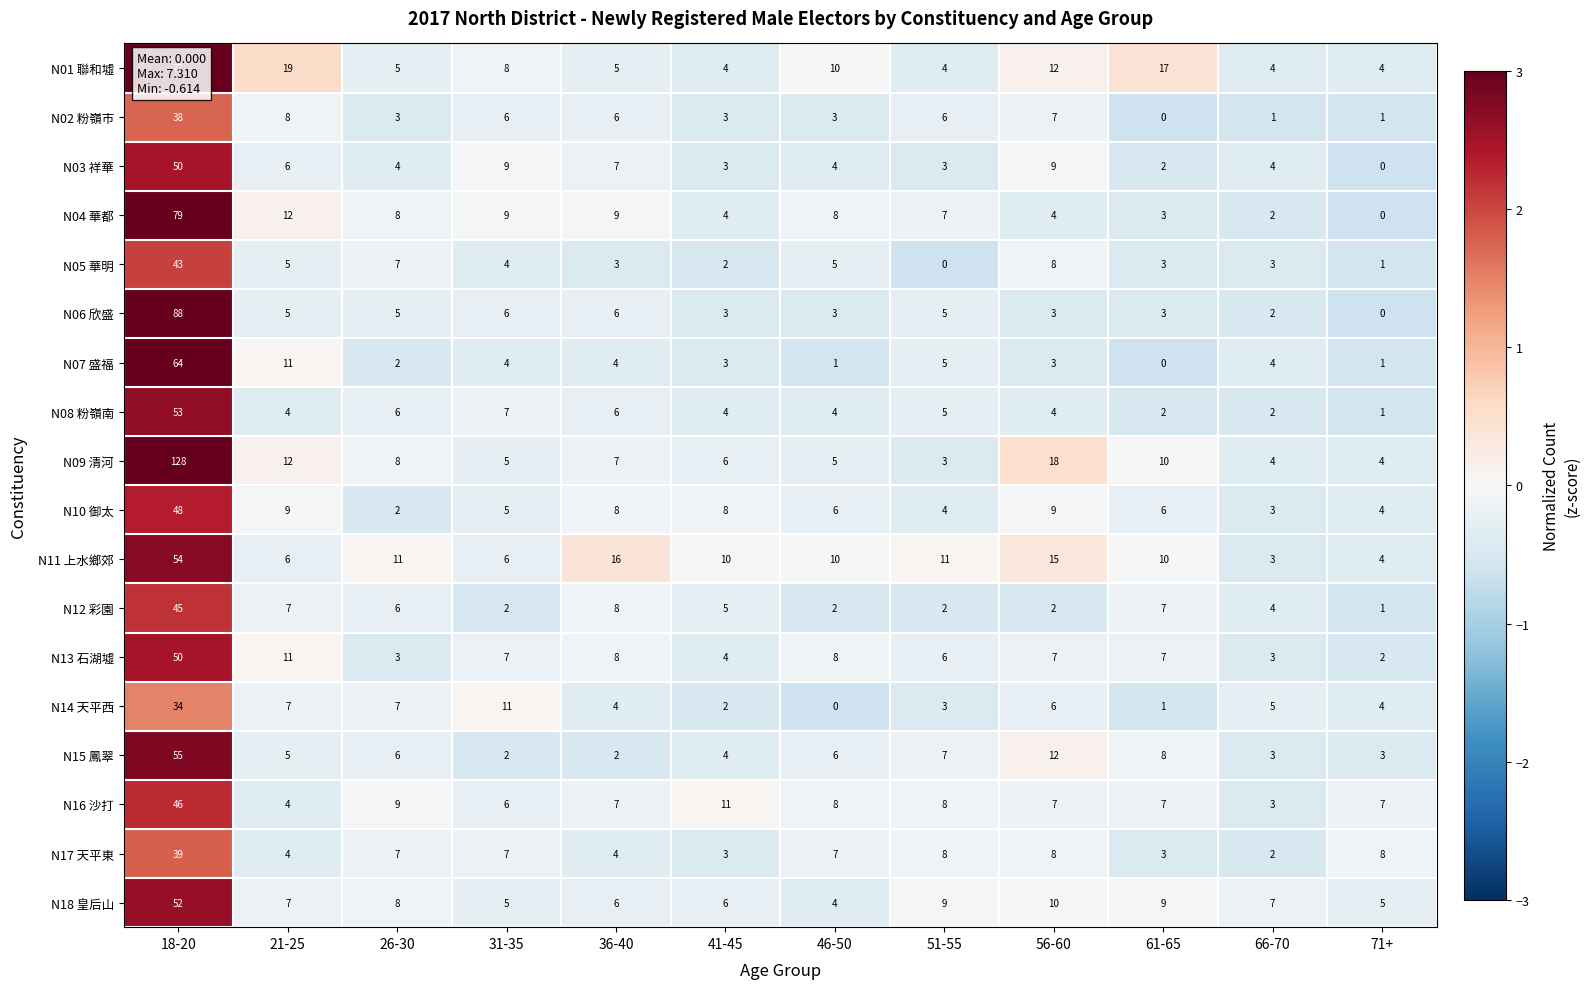

At which category is the sum across all series the highest?

18-20